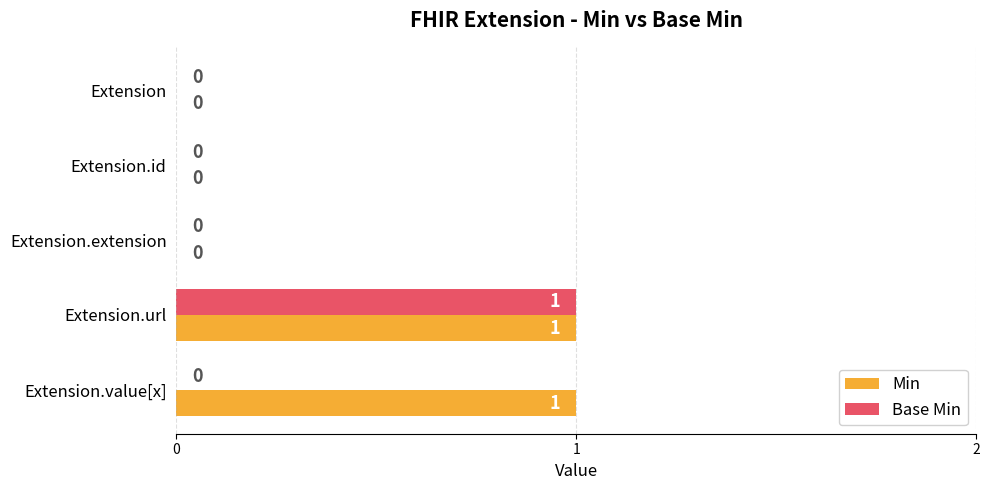

True or false: Min has a value of 1 at Extension.url.

True